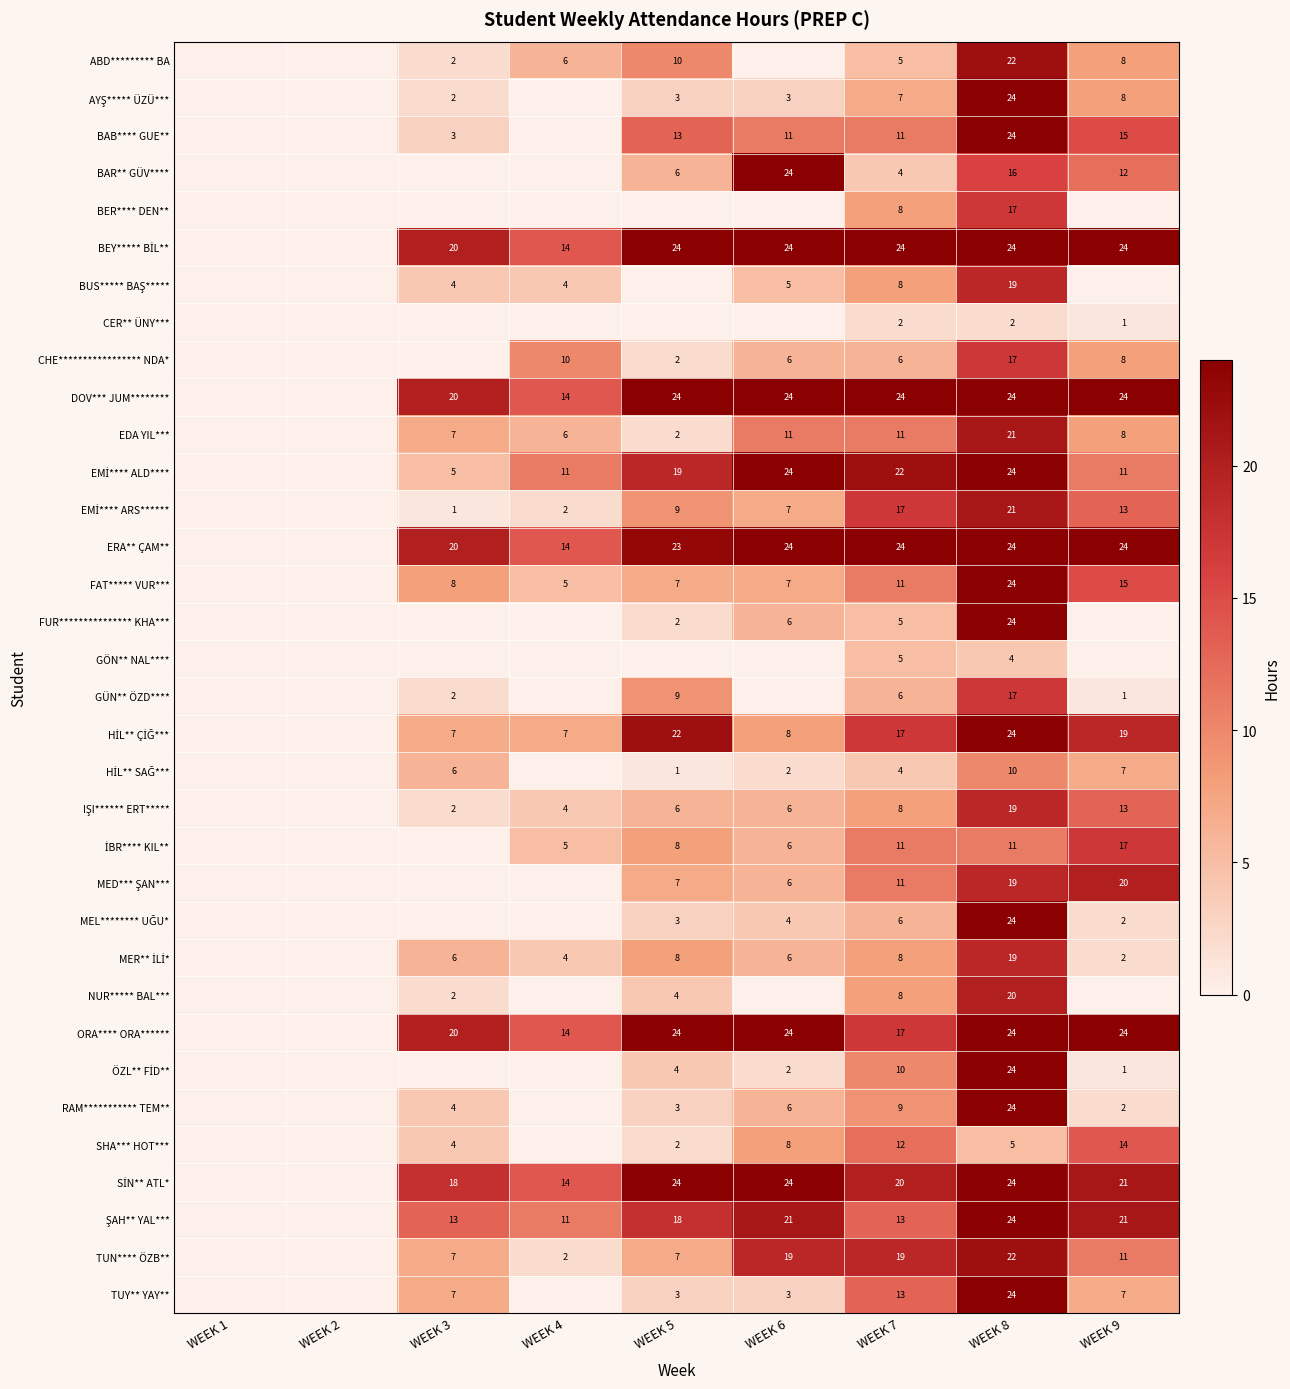

What is the difference between the RAM*********** TEM** values at WEEK 8 and WEEK 9?

22